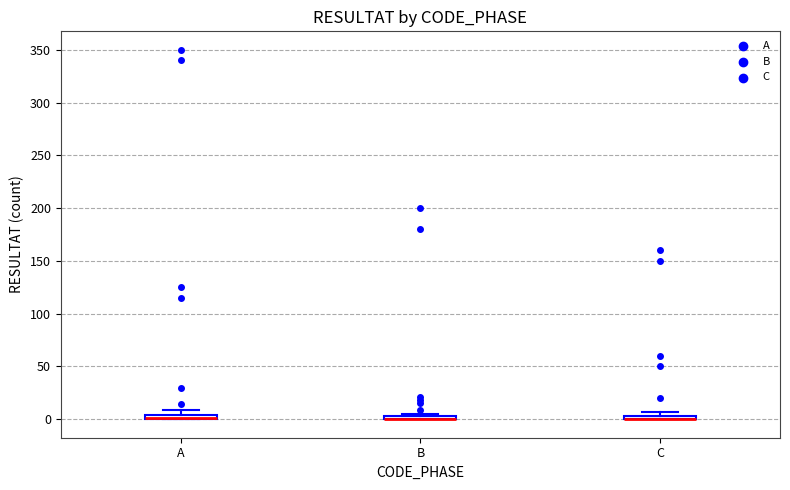

Where is the lower edge of the box for B on the y-axis? The values are not printed on the chart, so give them approximately, as read against the axis.

0